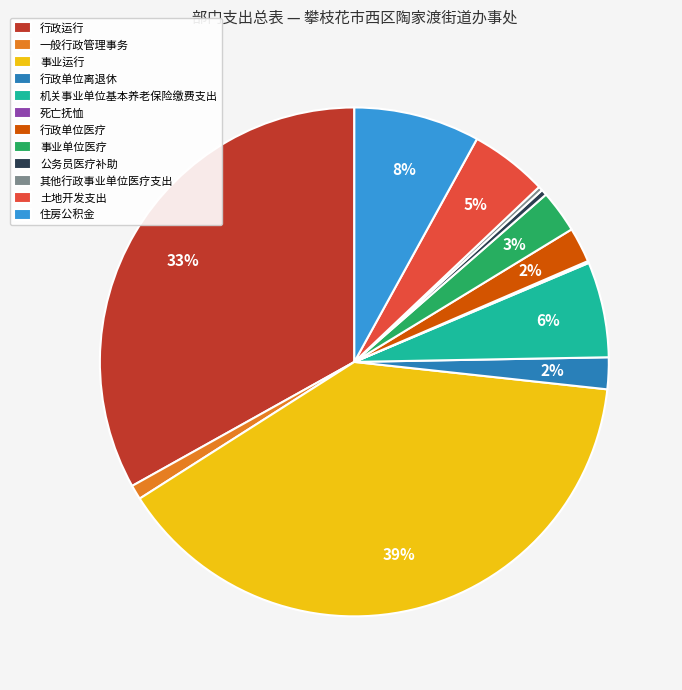

True or false: 行政运行 accounts for 42% of the total.

False